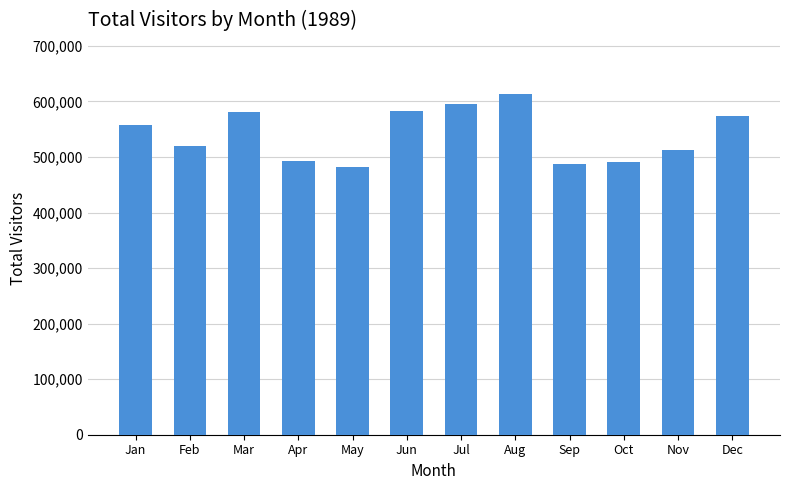

What is the sum of the values at Apr and Sep?

979871